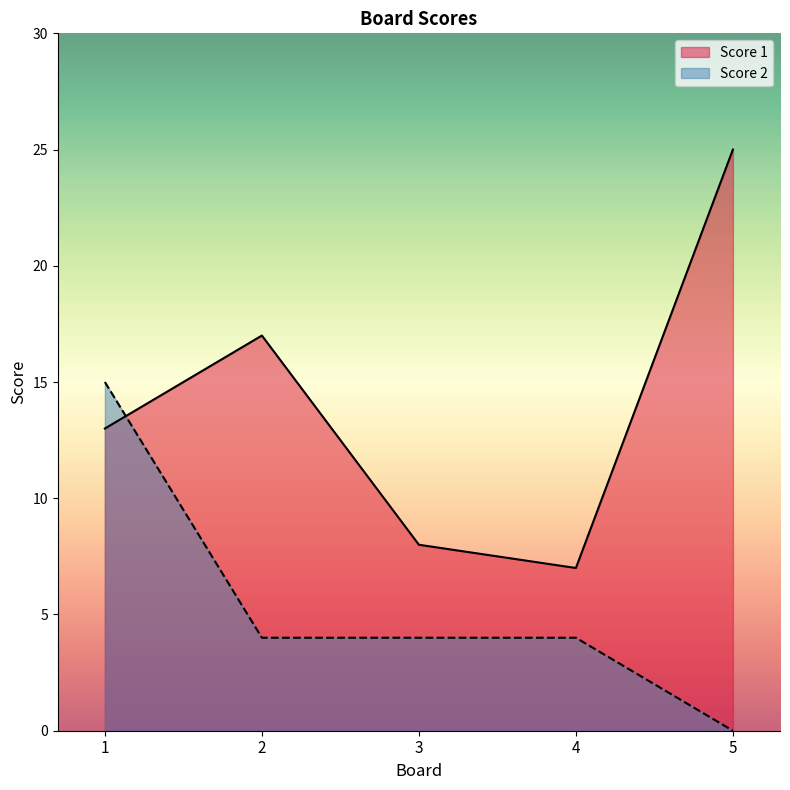

Where is the first local maximum for Score 1?

2